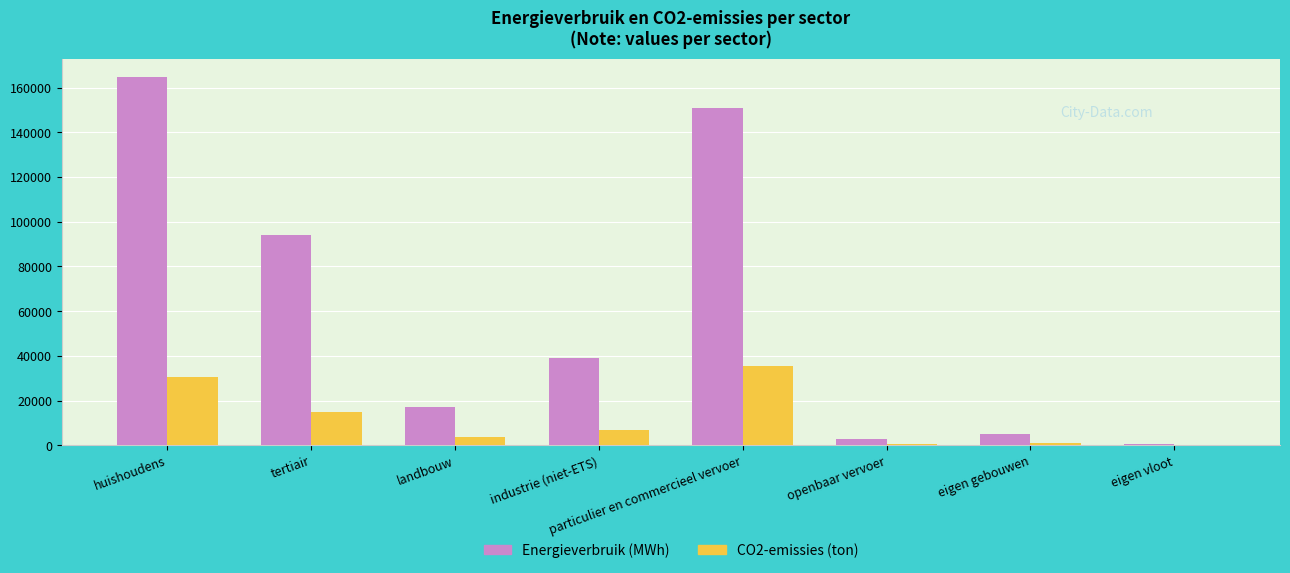

What value does the Energieverbruik (MWh) series have at huishoudens?

164655.8